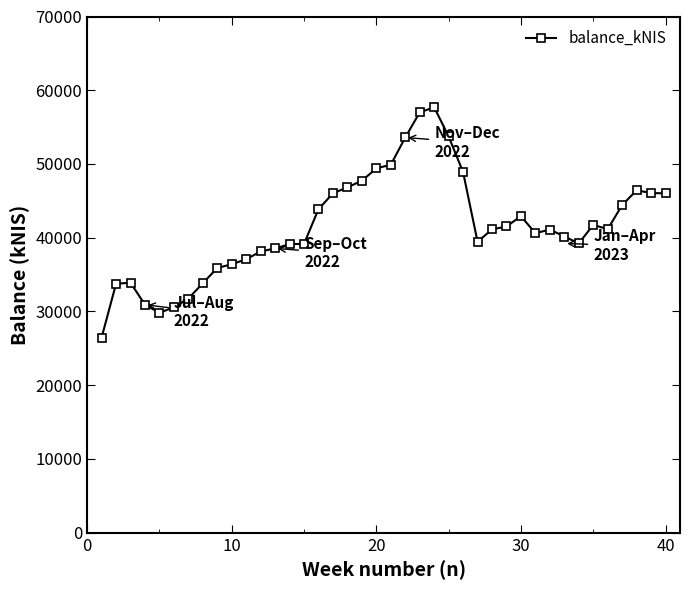

What is the greatest value displayed?

57693.9